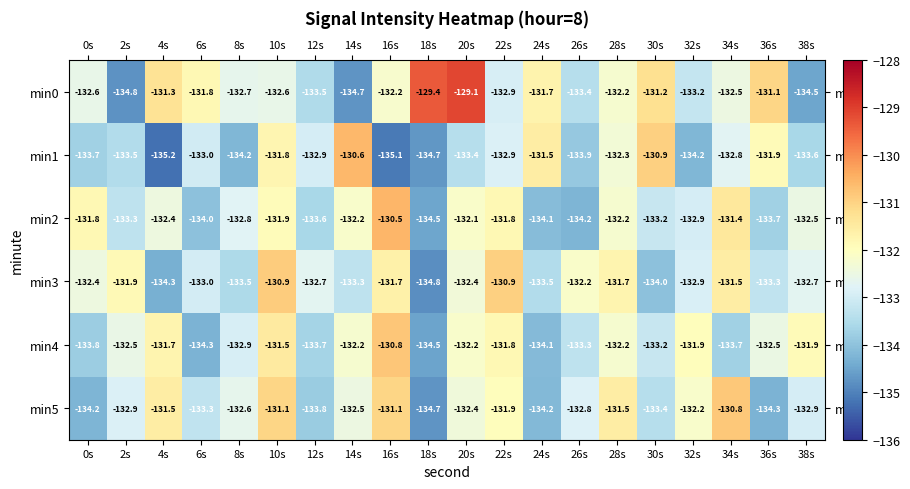

Is it true that min2 equals -46.0 at 10s?

False